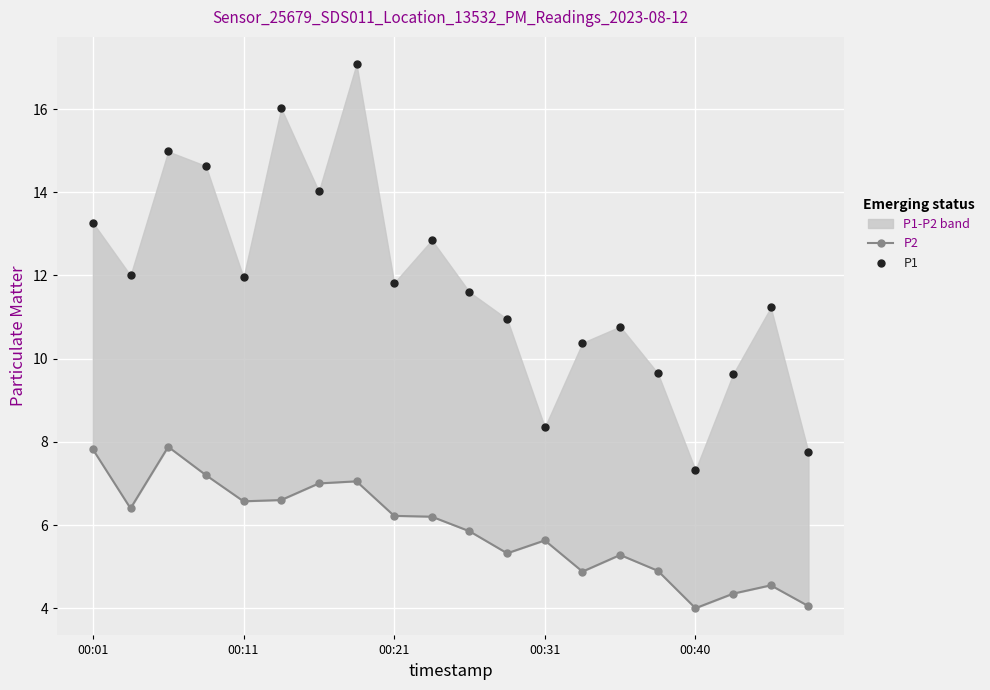

Which series has the widest spread of Y values?

P1